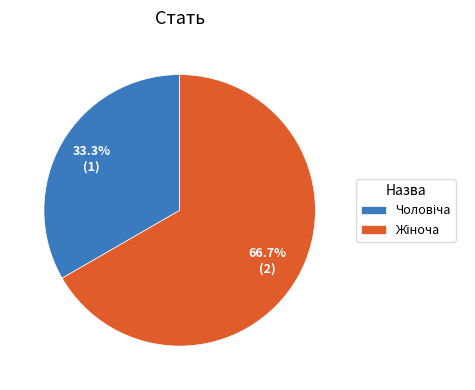

Is there a majority slice in this chart?

Yes